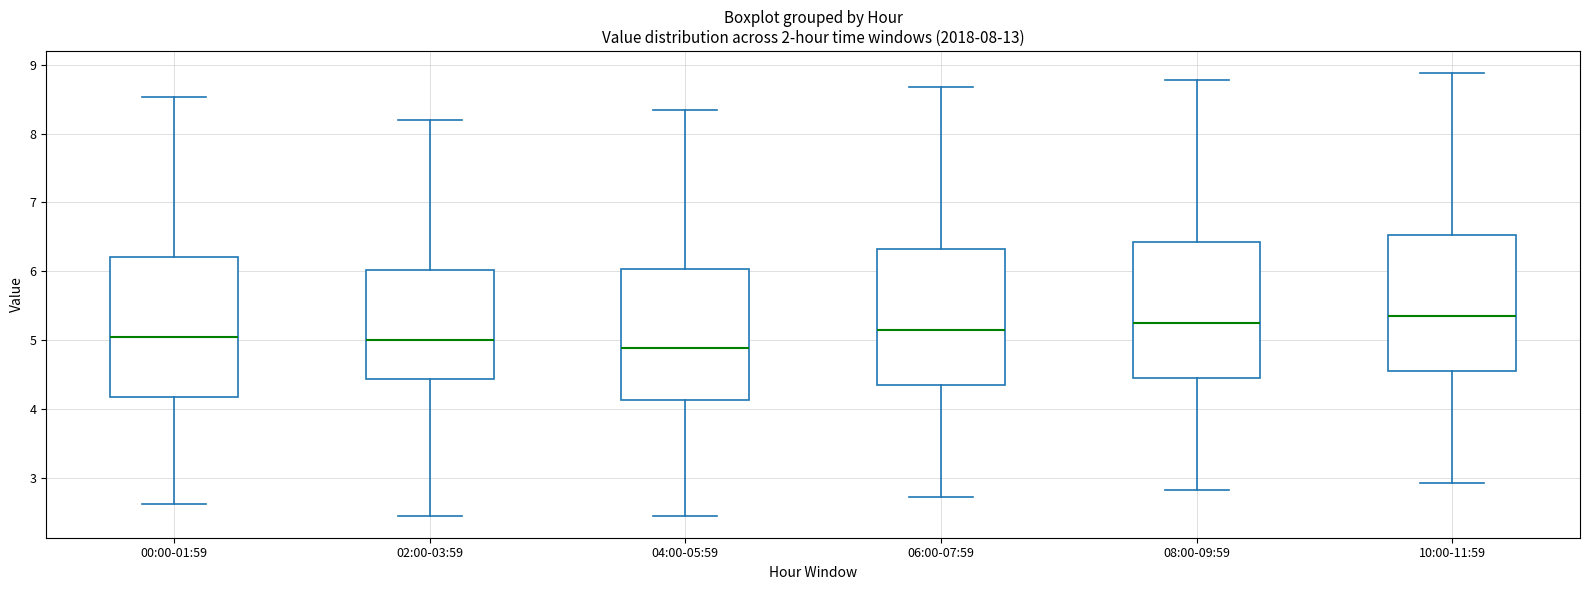

Which box's median line is the lowest?

04:00-05:59